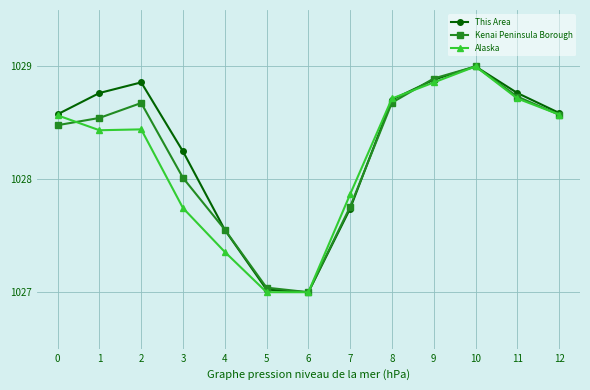

What is the total value across all series at 8?

3086.1